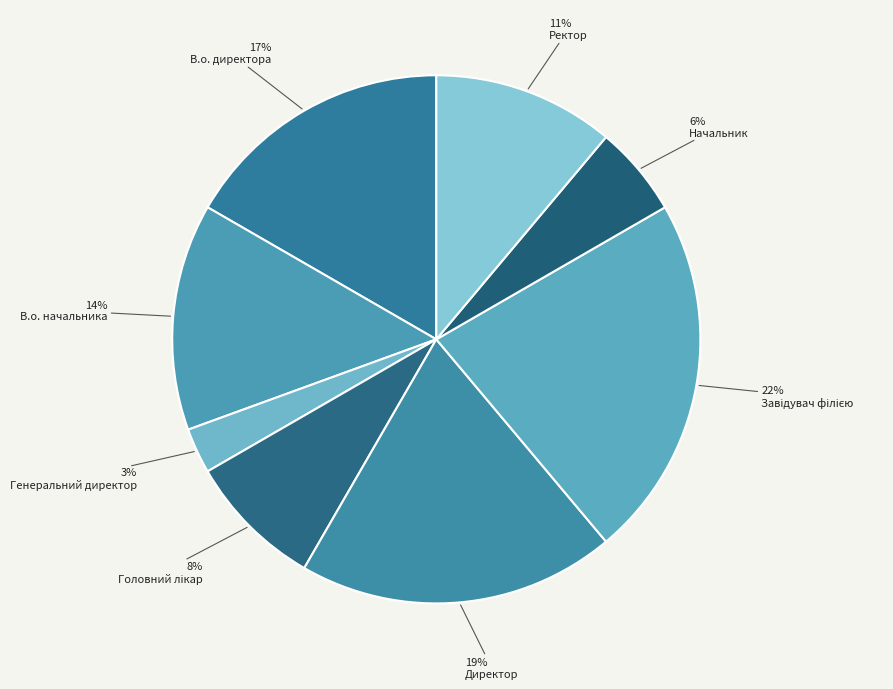

Is it true that В.о. директора is 17% of the pie?

True